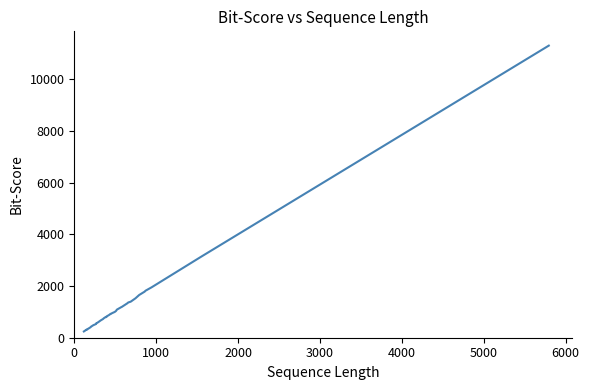

How many data points does each series have?

40